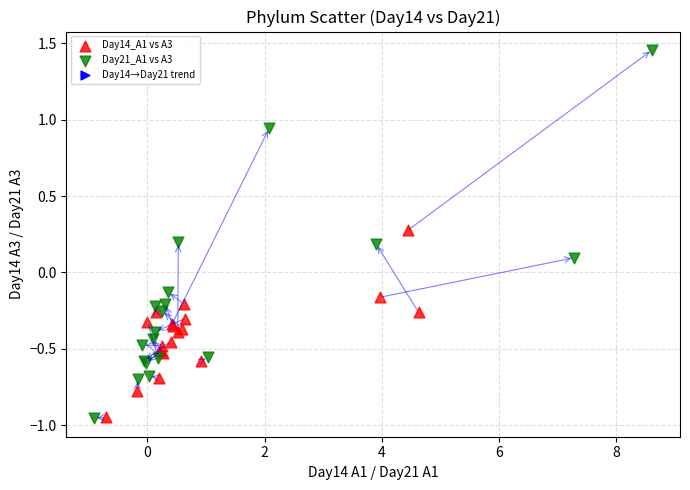

Which series has the widest spread of Y values?

Day21_A1 vs A3